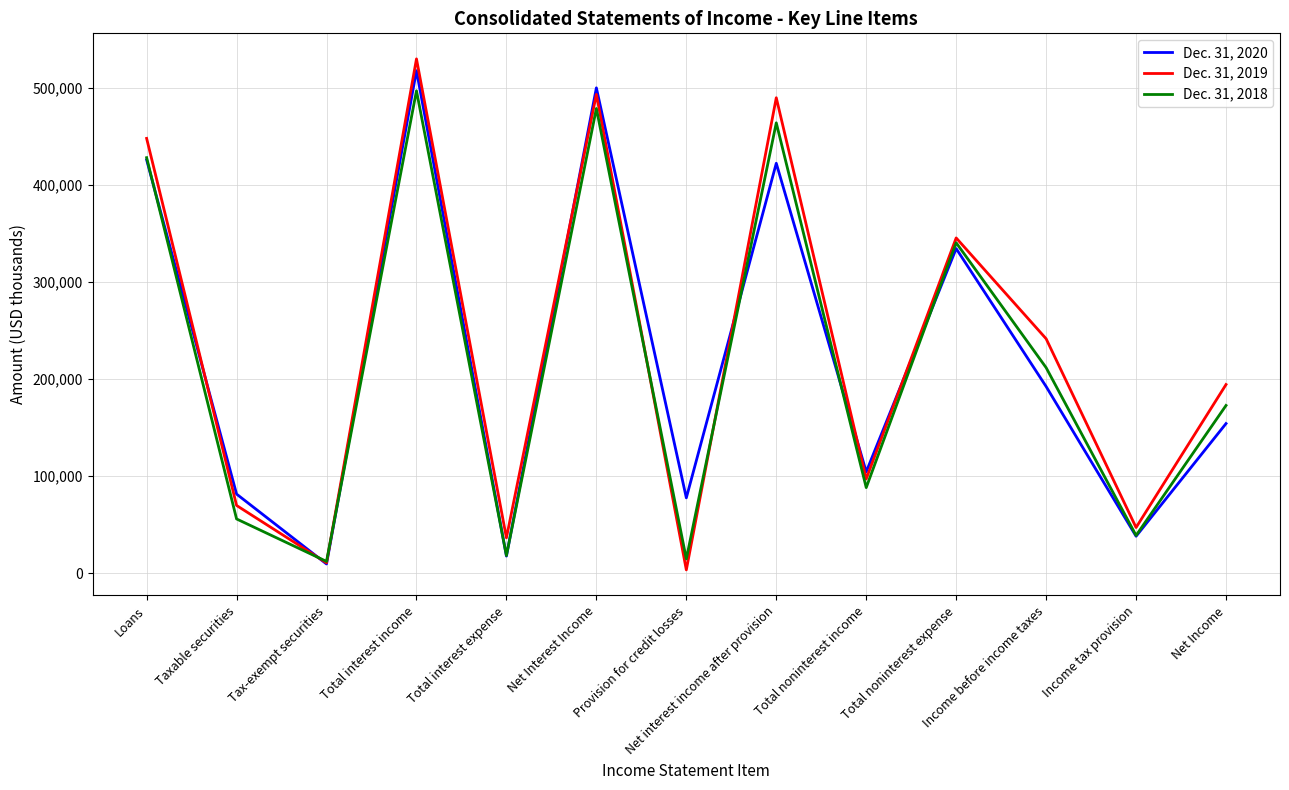

After their last crossing, which series has the higher values: Dec. 31, 2018 or Dec. 31, 2020?

Dec. 31, 2018